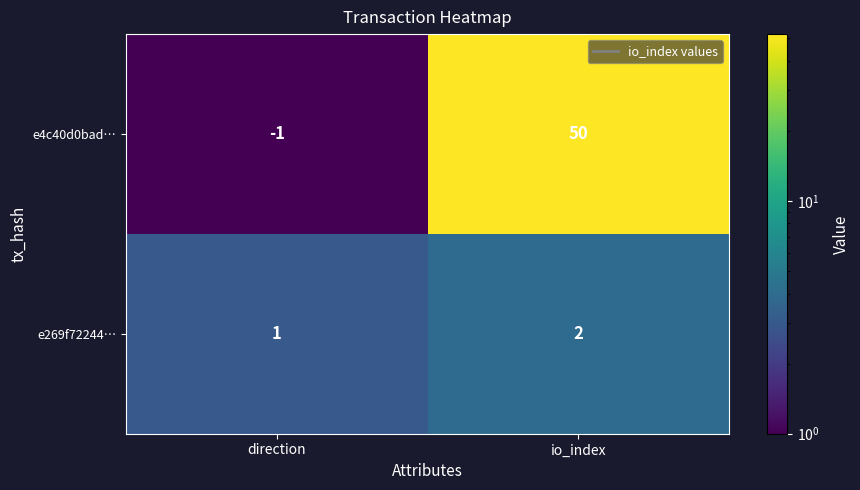

Is it true that e4c40d0bad… equals 50 at io_index?

True